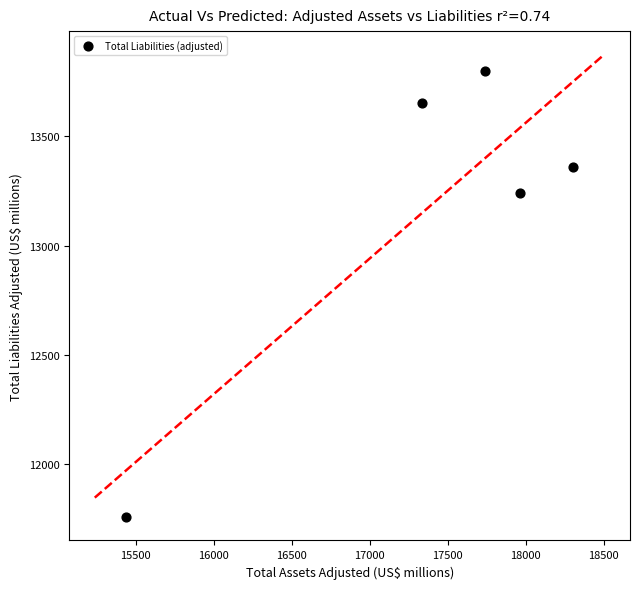

What is the average X value?

17356